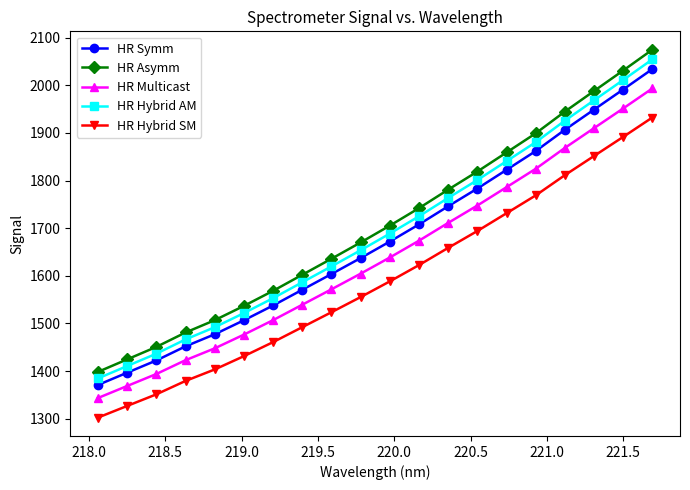

At how many categories does at least one series exceed 1455?

17